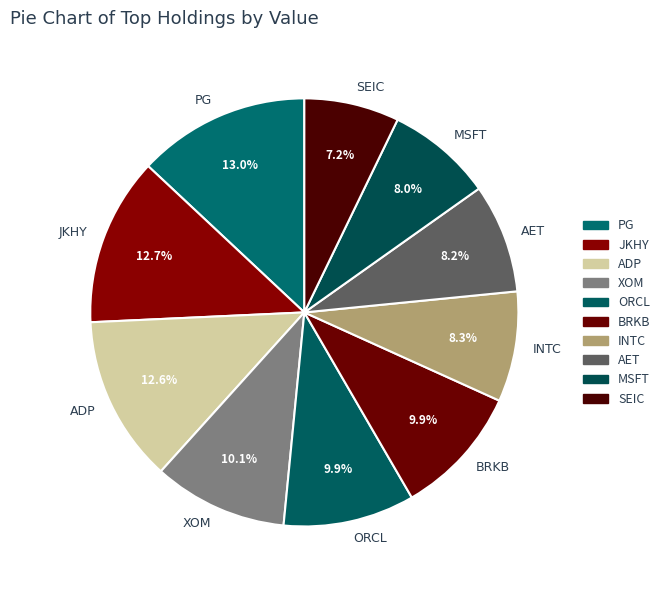

To the nearest percent, what portion does XOM represent?

10%